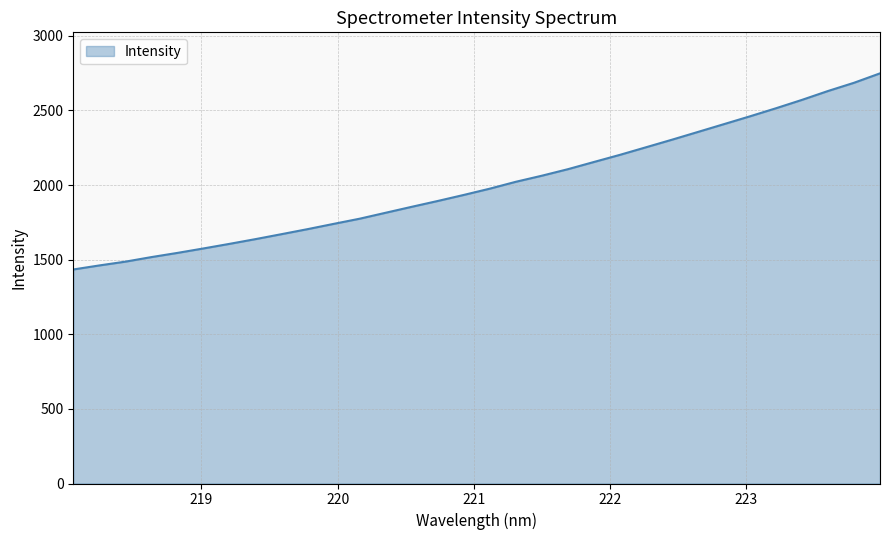

What is the difference between the maximum and minimum values?

1314.2